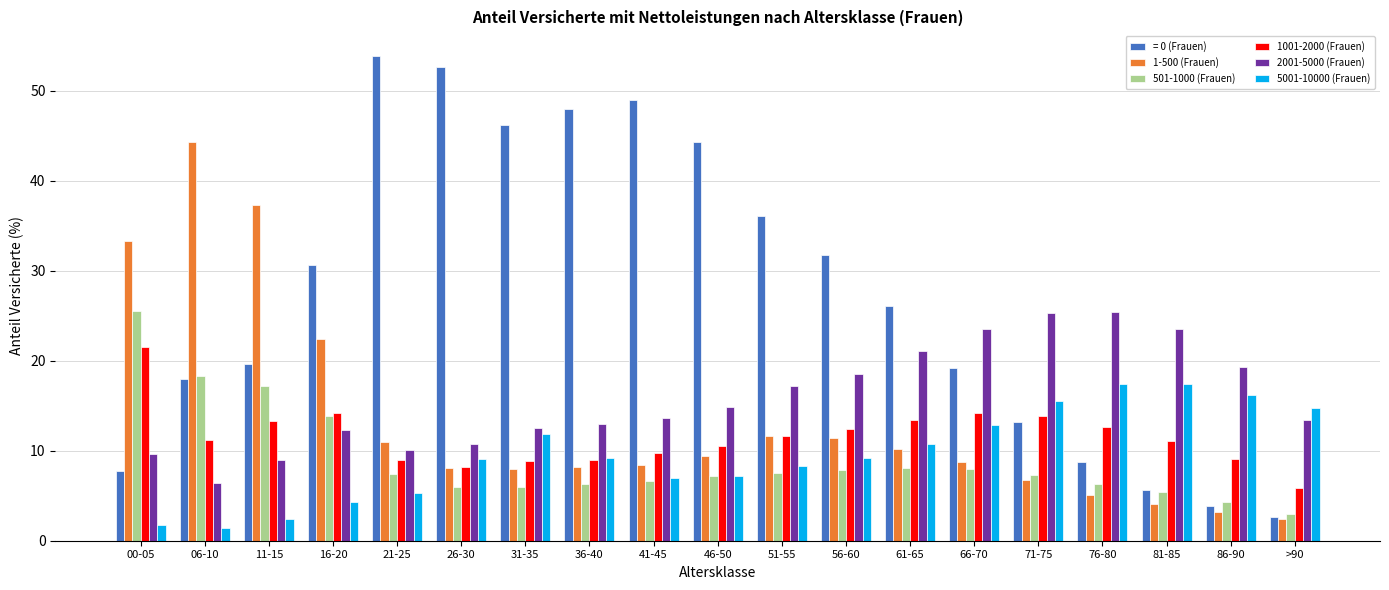

What is the difference between the highest and lowest values at 26-30?

46.7